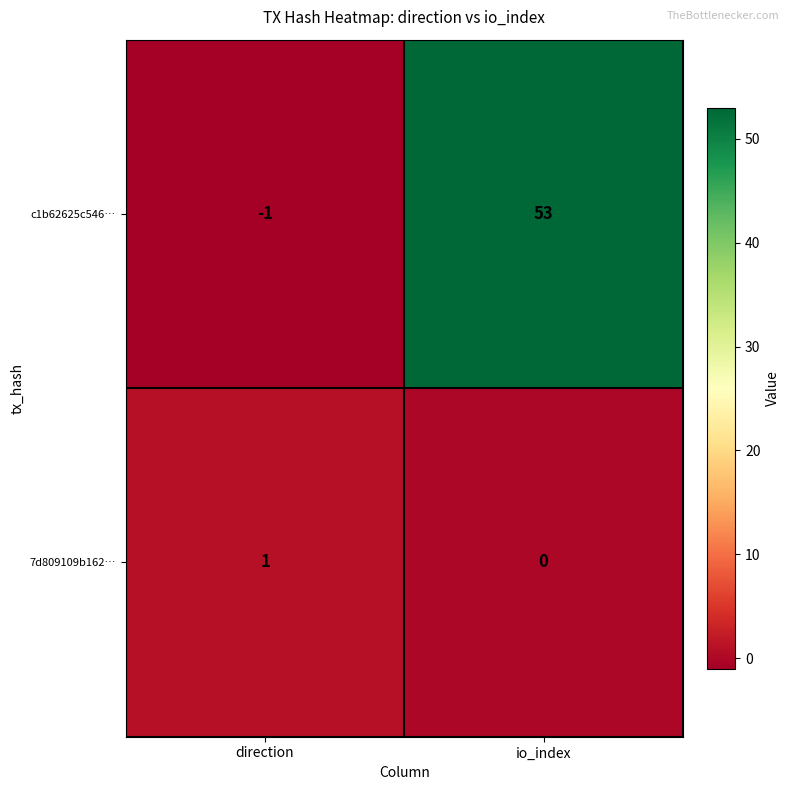

List the series in order of their overall mean, lowest first.

7d809109b162…, c1b62625c546…